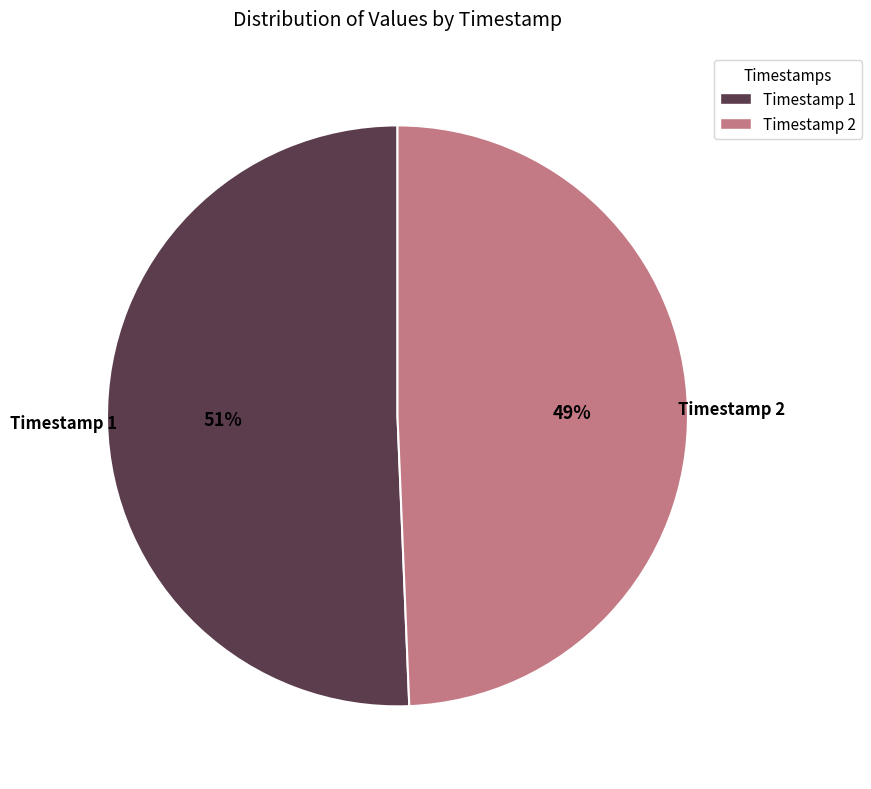

Does any single category account for the majority?

Yes